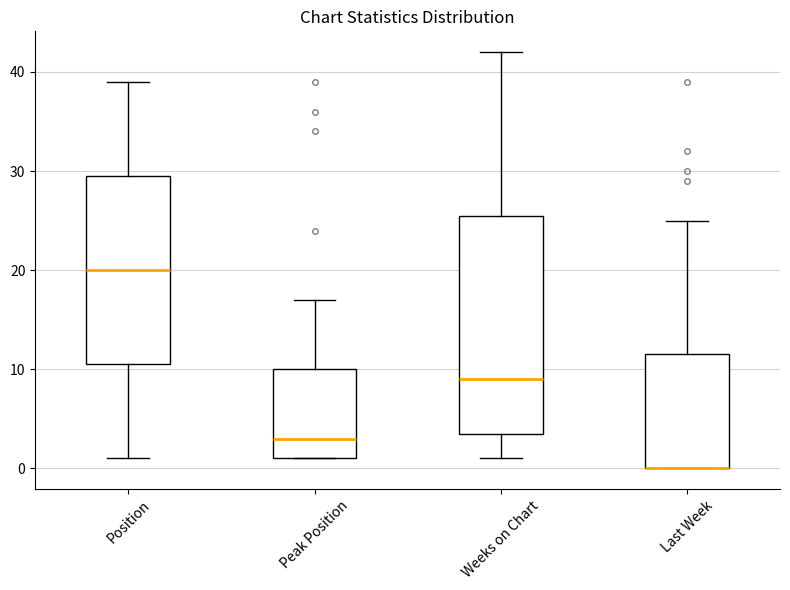

Comparing the boxes themselves (not the whiskers), which one is the tallest?

Weeks on Chart